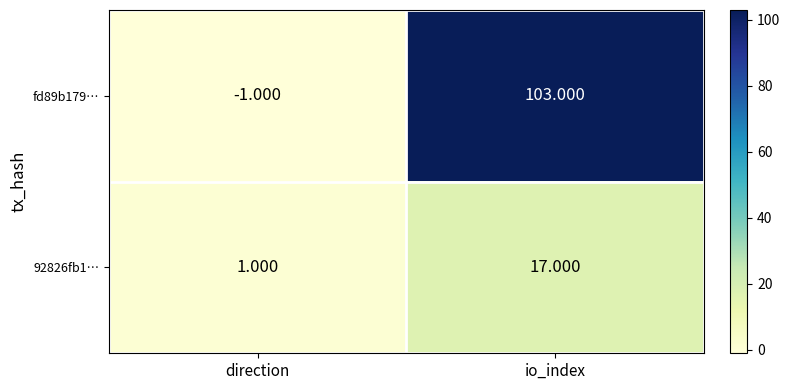

Where is 92826fb1… nearest to the value 9?

direction